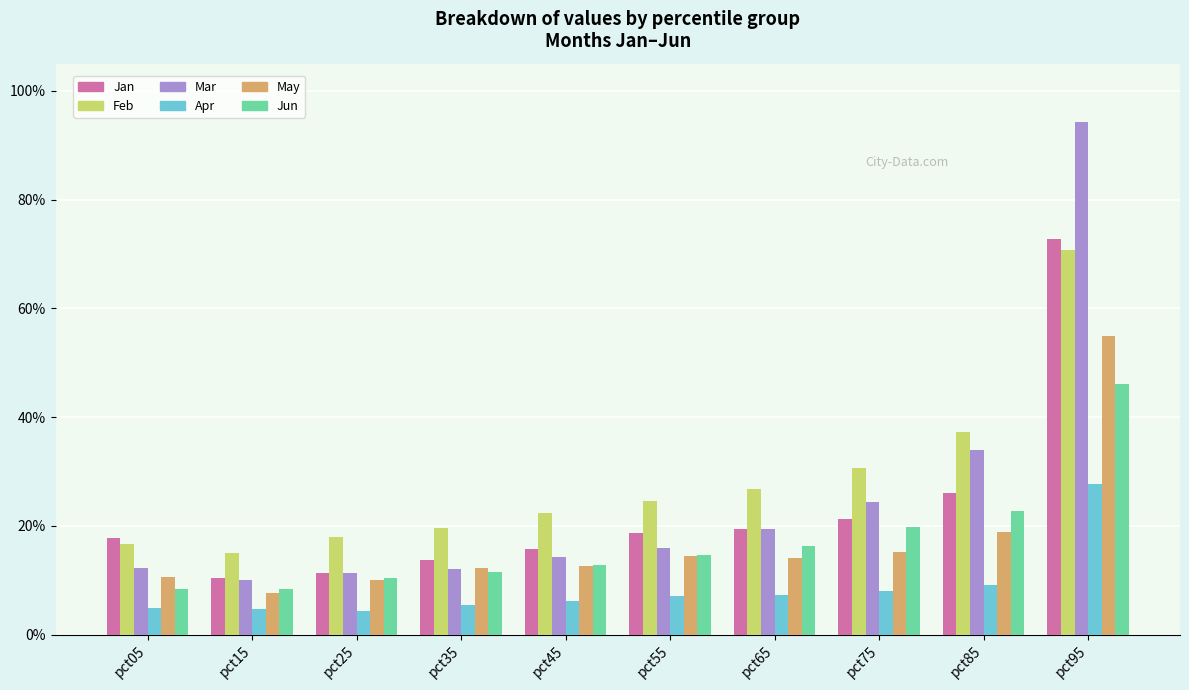

Are the bars grouped side by side (vs. stacked)?

Yes